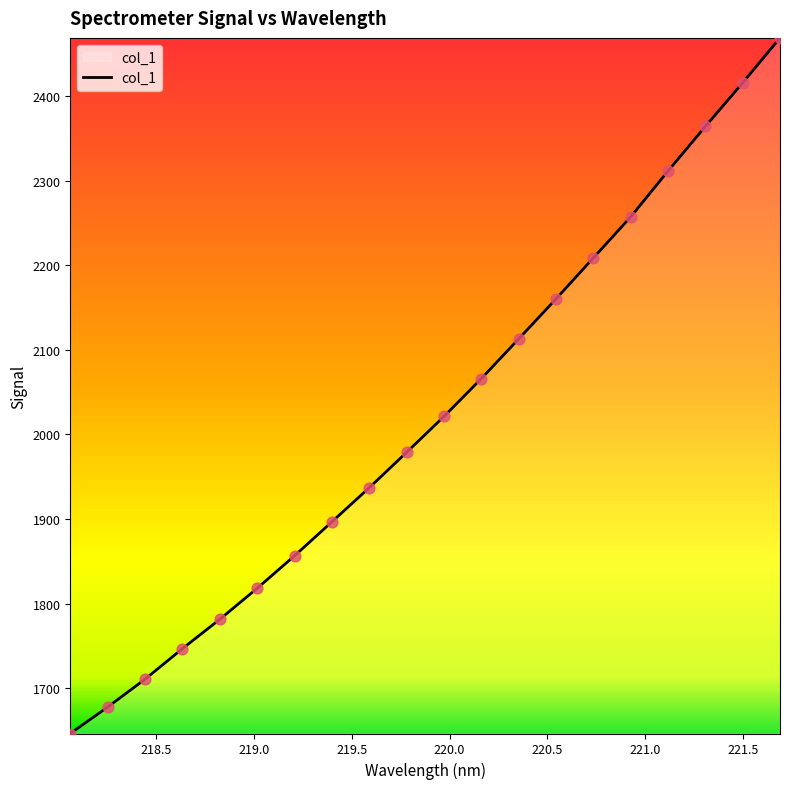

What is the greatest value displayed?

2468.9